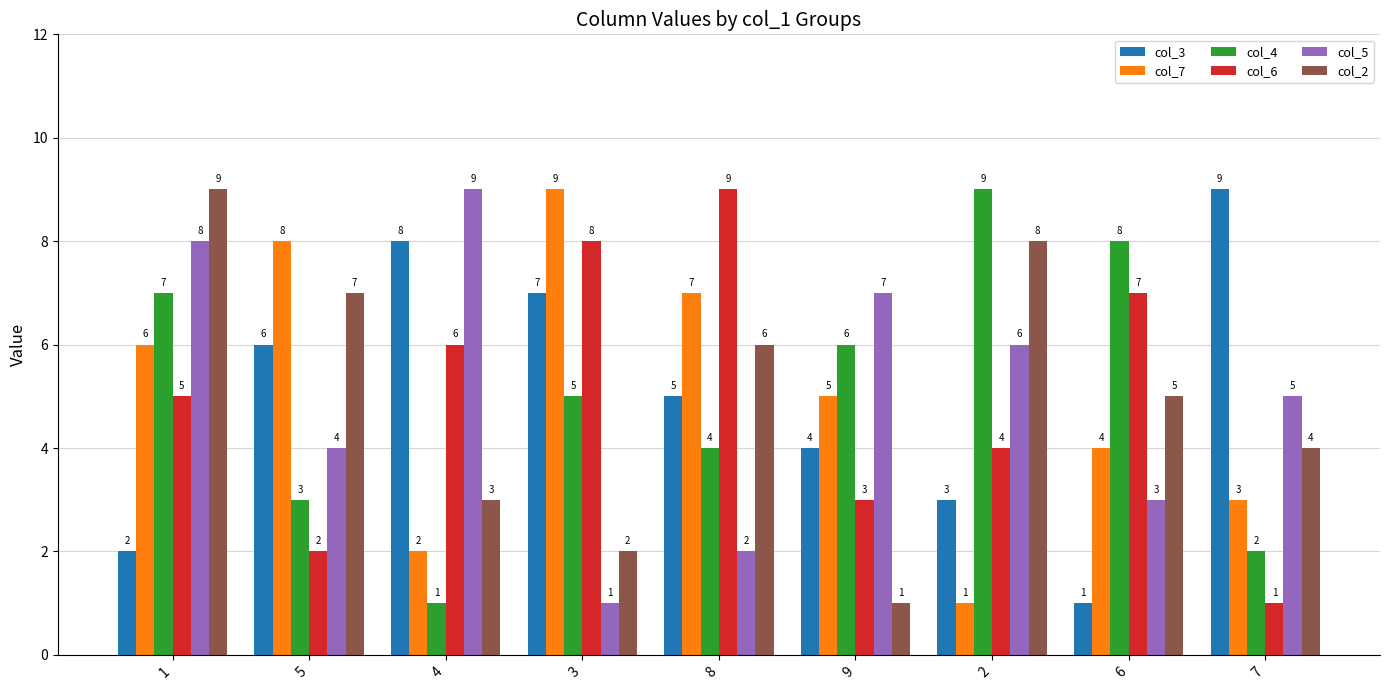

Reading right to left, extract all data points from this chart.

col_3: 9	1	3	4	5	7	8	6	2
col_7: 3	4	1	5	7	9	2	8	6
col_4: 2	8	9	6	4	5	1	3	7
col_6: 1	7	4	3	9	8	6	2	5
col_5: 5	3	6	7	2	1	9	4	8
col_2: 4	5	8	1	6	2	3	7	9